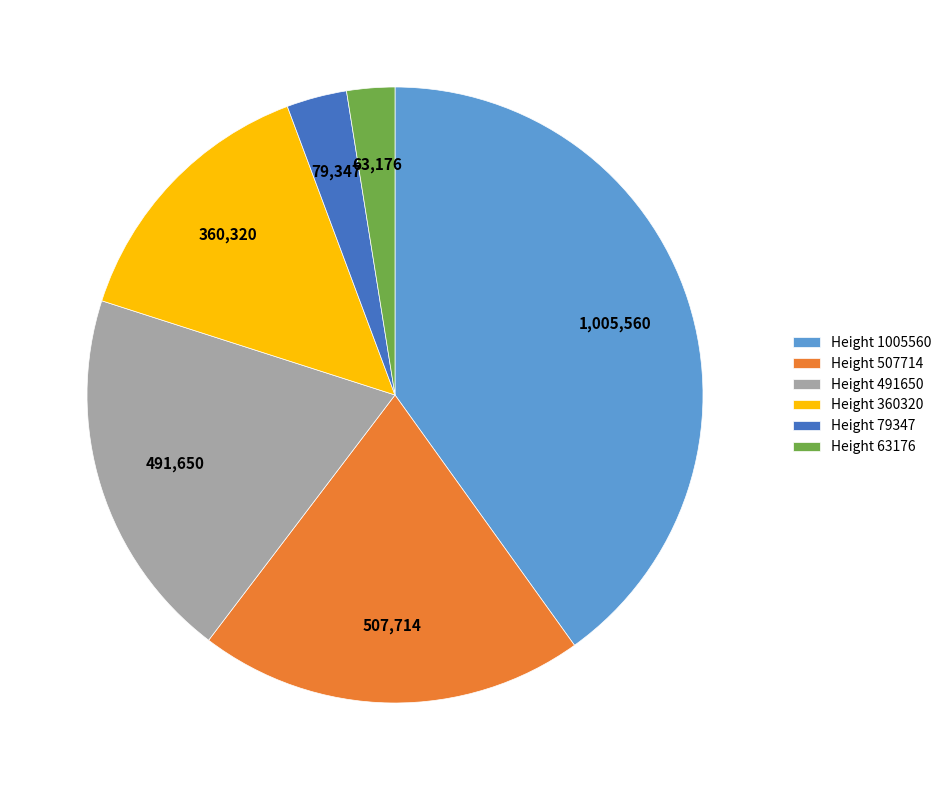

Which has a higher value, Height 507714 or Height 63176?

Height 507714